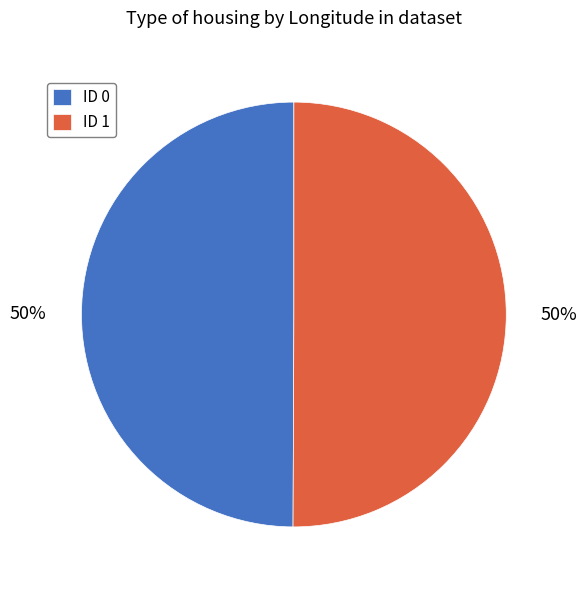

True or false: ID 0 accounts for 43% of the total.

False